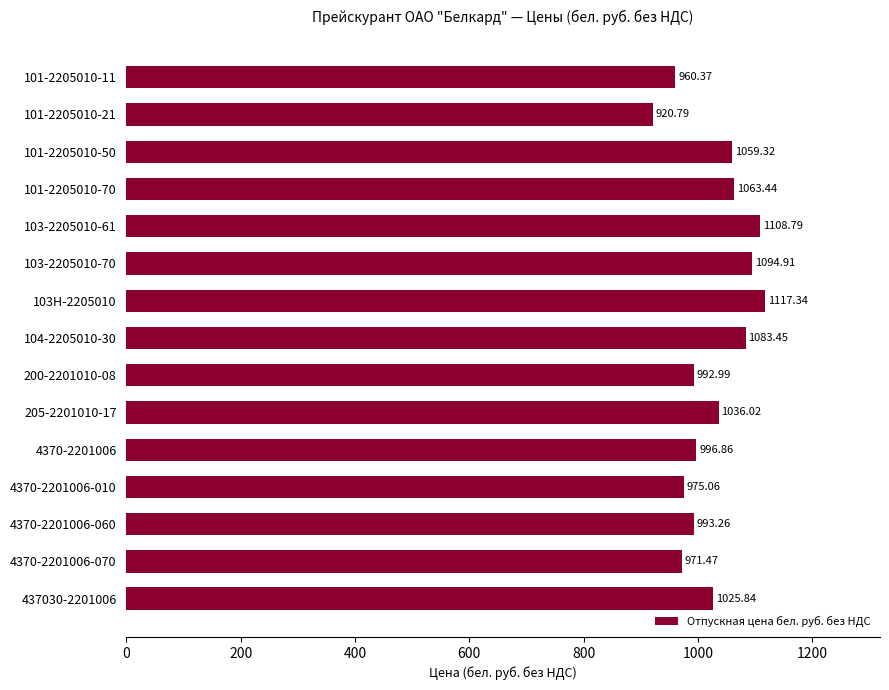

What is the average value?

1026.7